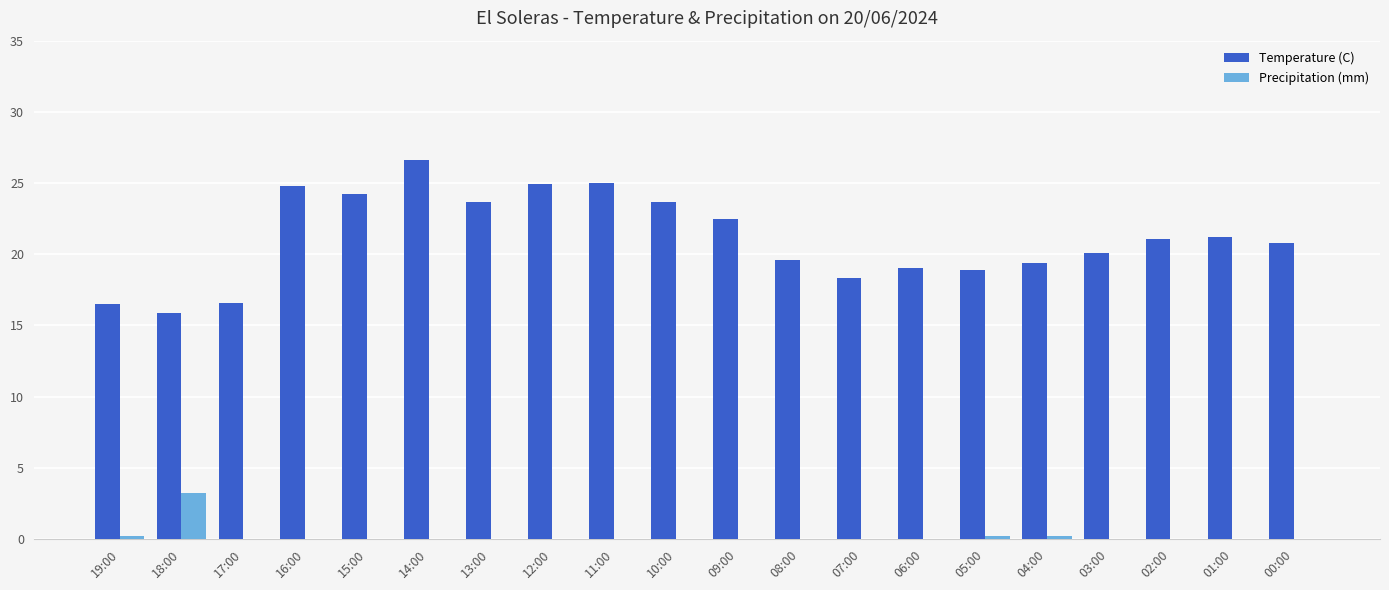

The Precipitation (mm) series shows 0.0 at 15:00. True or false?

True